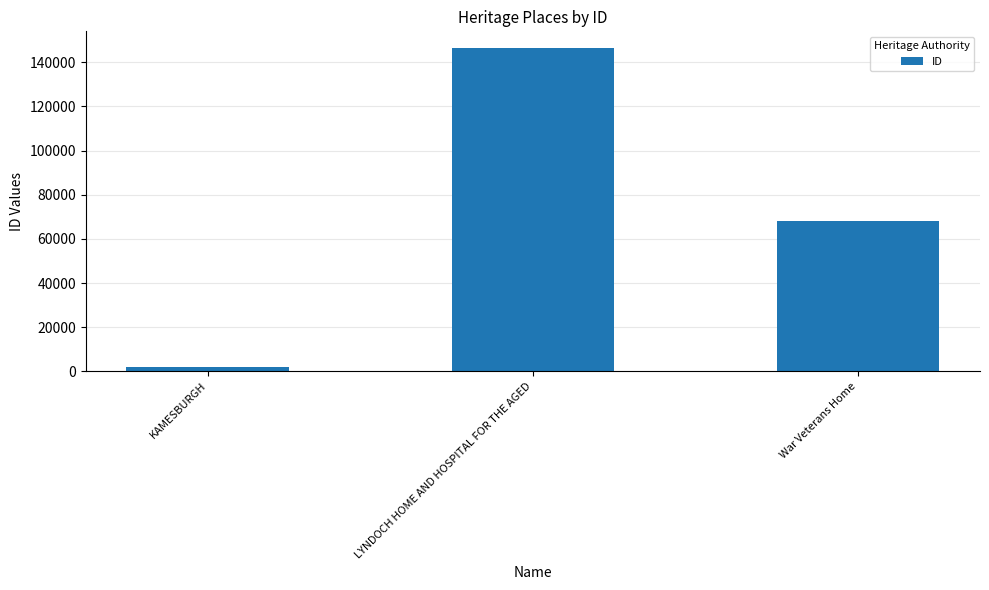

True or false: the data shows 107042 at War Veterans Home.

False